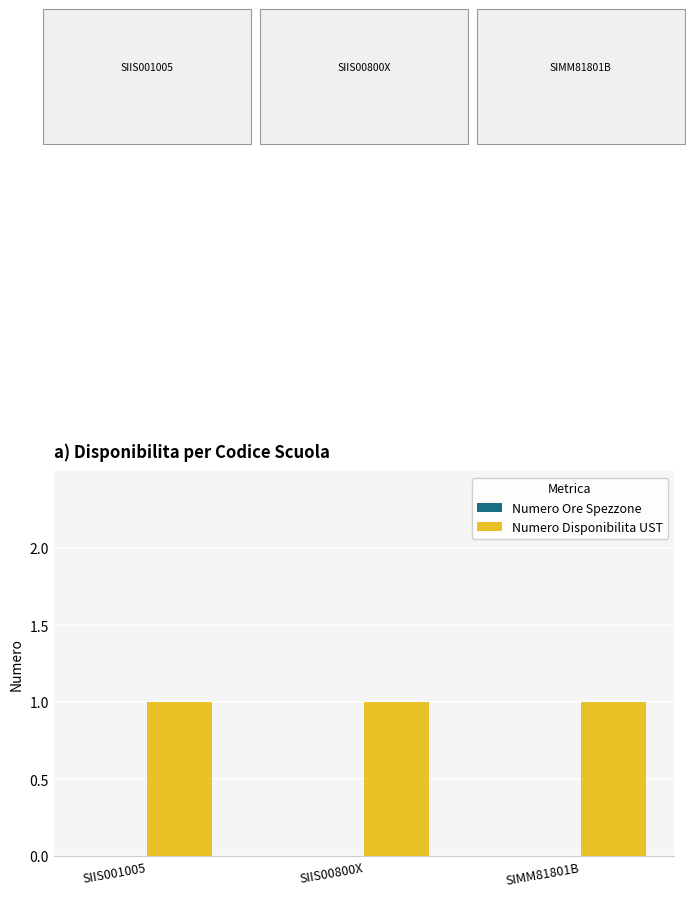

What is the maximum value shown in the chart?

1